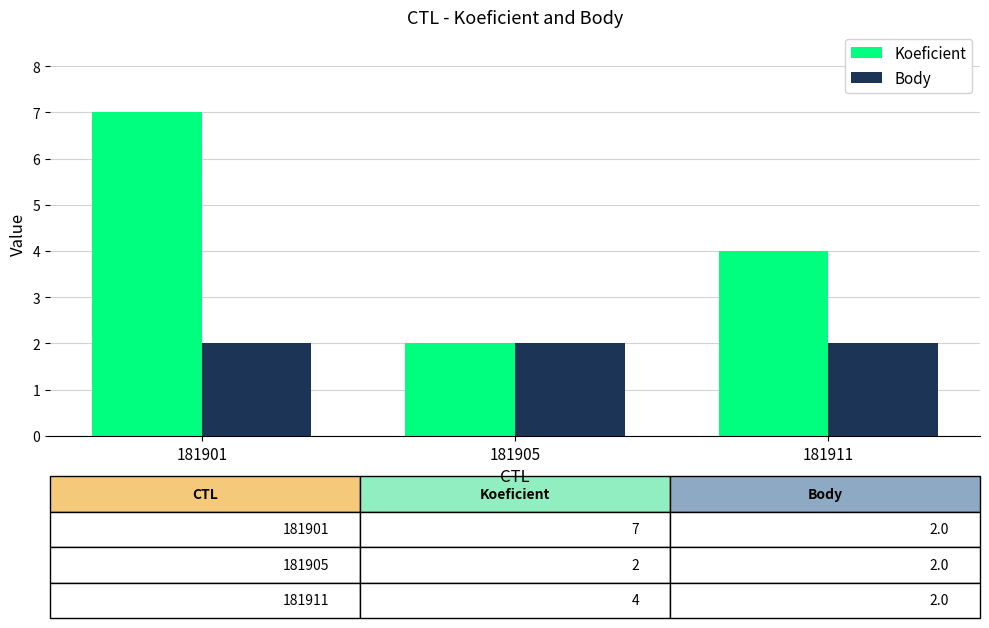

How many categories are shown in the chart?

3